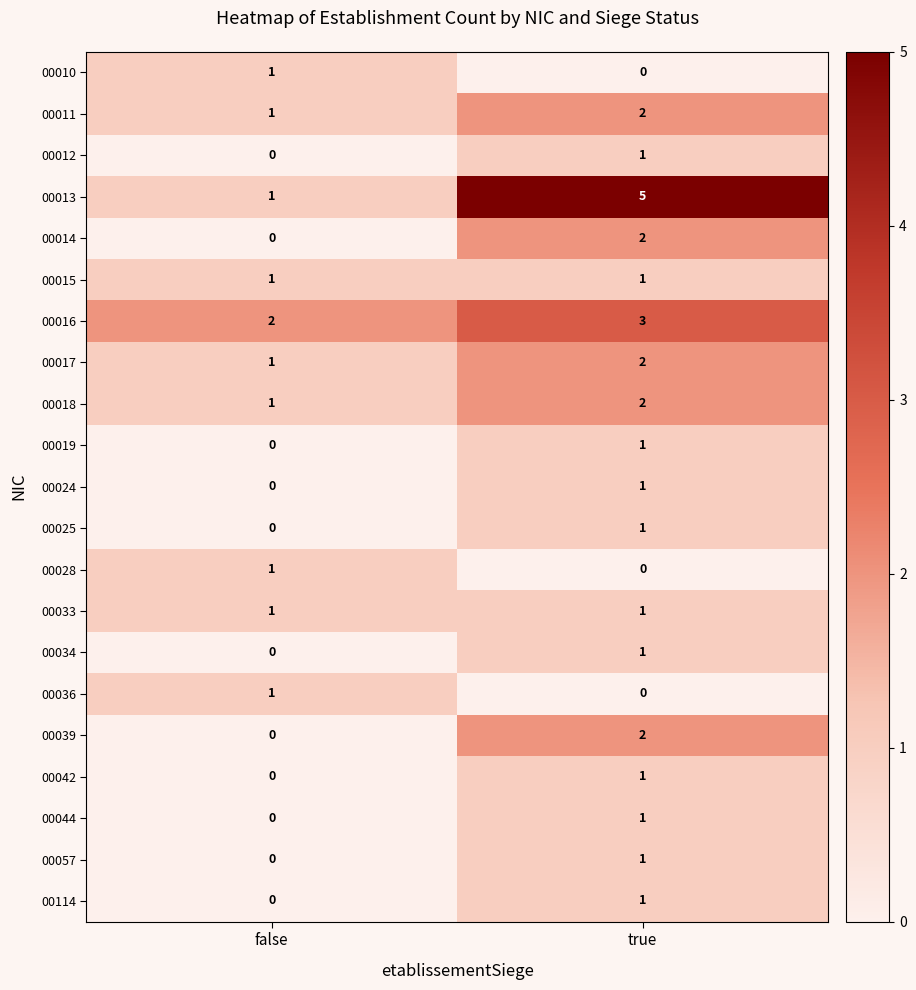

At how many categories does at least one series exceed 3?

1